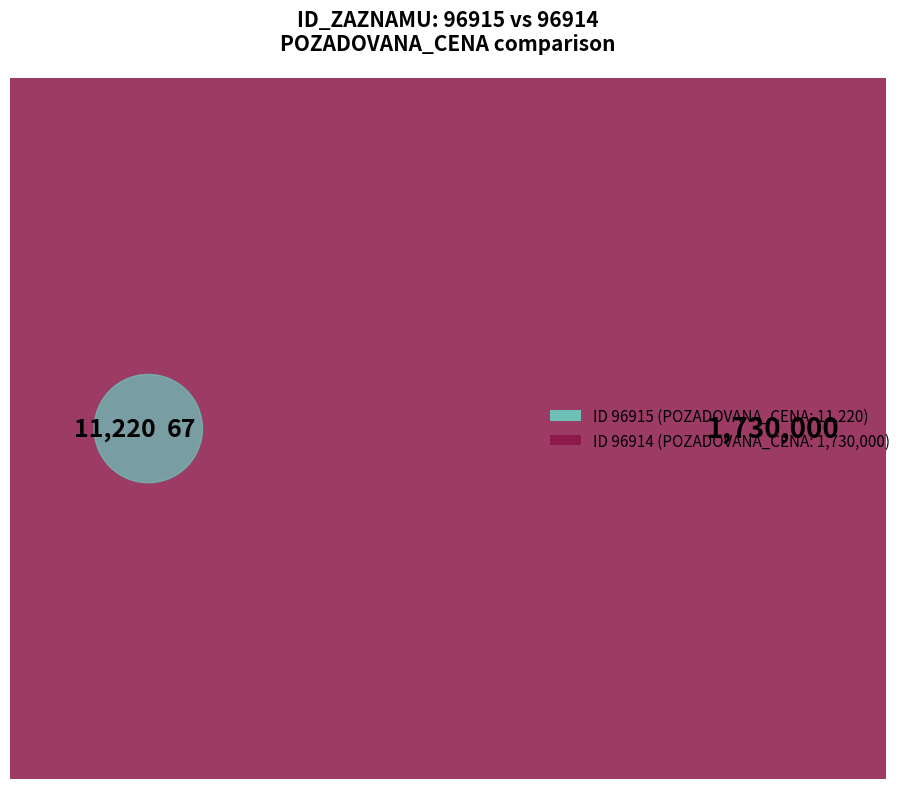

Which category accounts for the majority?

96914